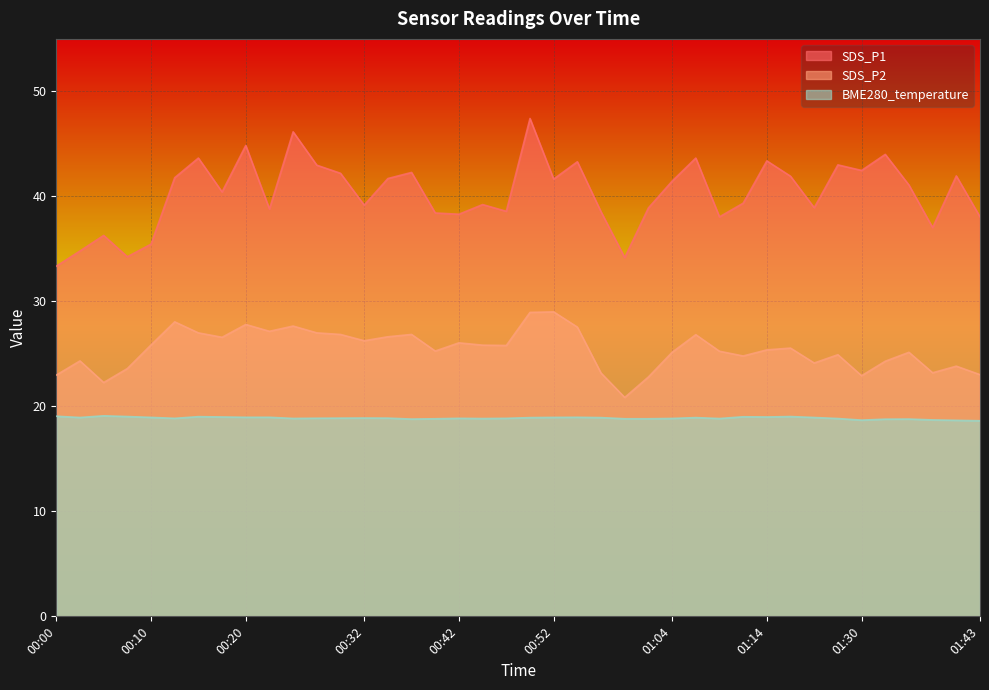

At which label does BME280_temperature reach its peak?

00:05